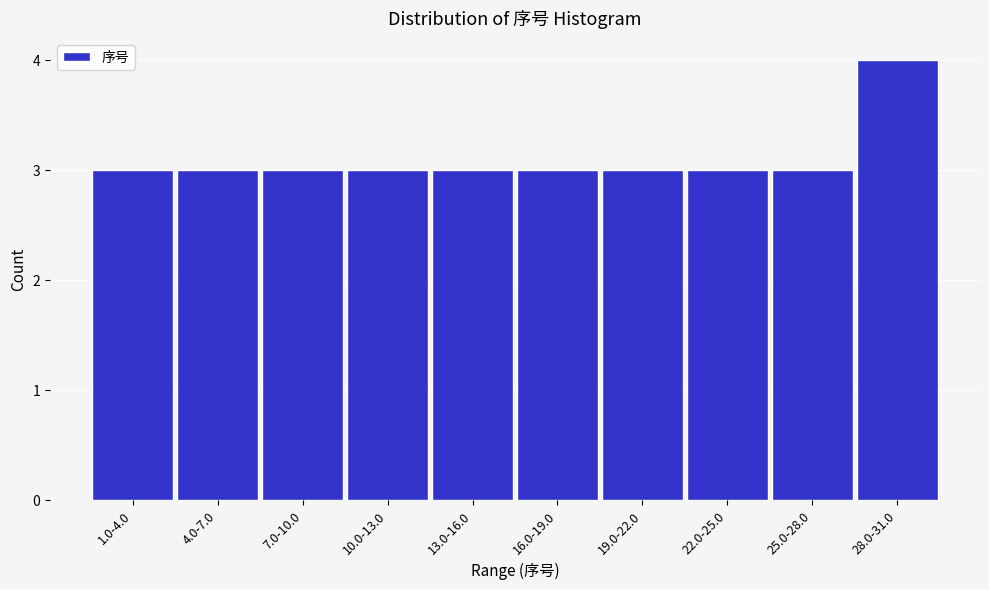

Reading left to right, extract all data points from this chart.

1.0-4.0=3	4.0-7.0=3	7.0-10.0=3	10.0-13.0=3	13.0-16.0=3	16.0-19.0=3	19.0-22.0=3	22.0-25.0=3	25.0-28.0=3	28.0-31.0=4